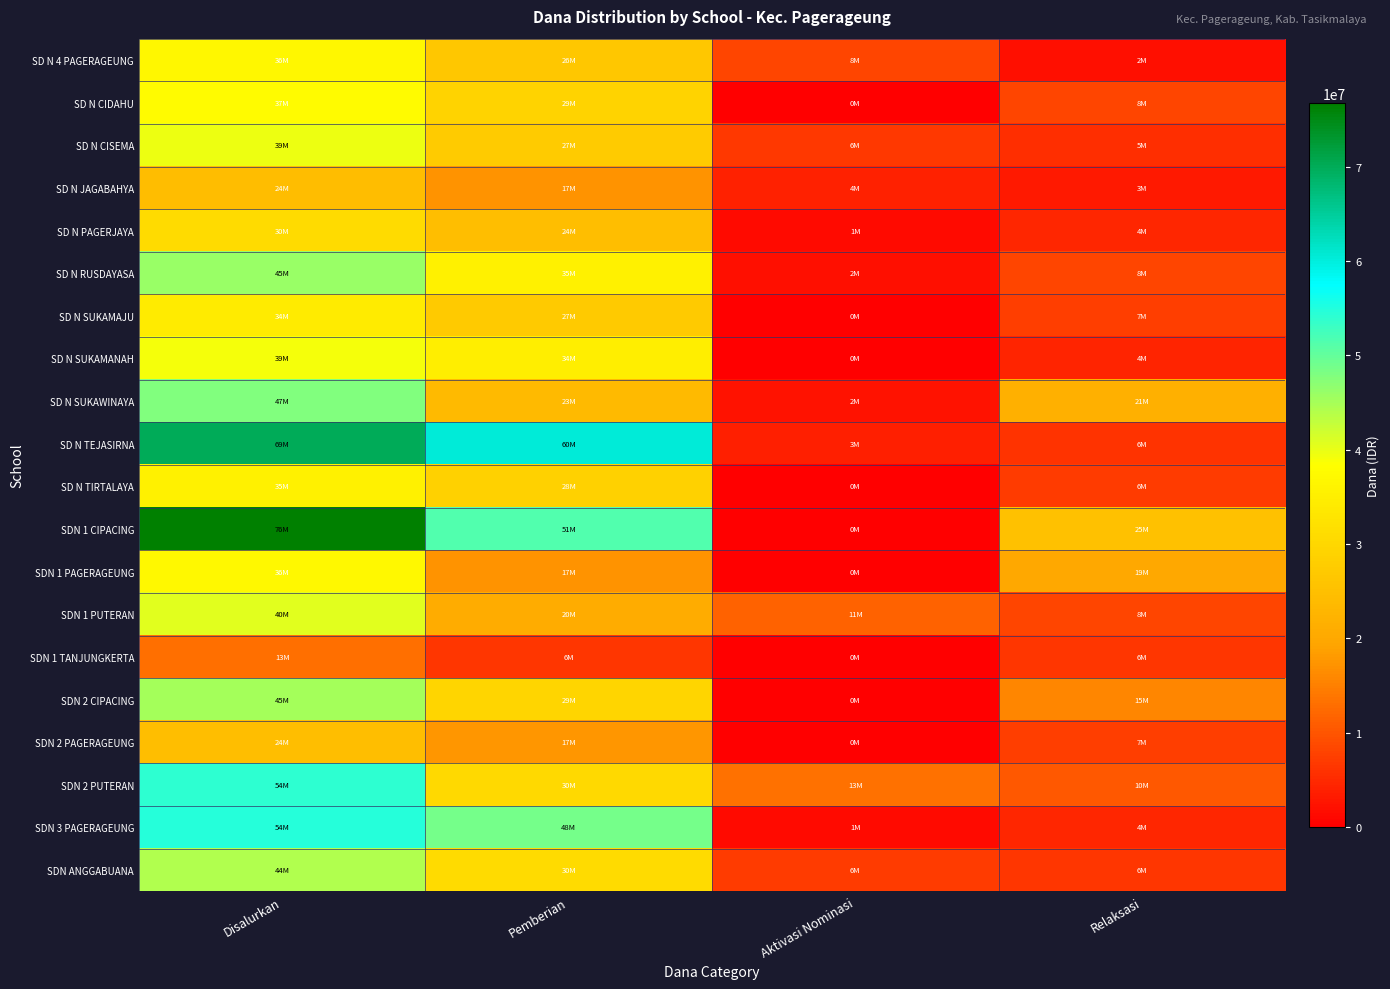

Reading left to right, extract all data points from this chart.

SD N 4 PAGERAGEUNG: Disalurkan=36675000	Pemberian=26550000	Aktivasi Nominasi=8100000	Relaksasi=2025000
SD N CIDAHU: Disalurkan=37575000	Pemberian=29250000	Aktivasi Nominasi=0	Relaksasi=8325000
SD N CISEMA: Disalurkan=39825000	Pemberian=27450000	Aktivasi Nominasi=6750000	Relaksasi=5625000
SD N JAGABAHYA: Disalurkan=24525000	Pemberian=17325000	Aktivasi Nominasi=4050000	Relaksasi=3150000
SD N PAGERJAYA: Disalurkan=30825000	Pemberian=24750000	Aktivasi Nominasi=1350000	Relaksasi=4725000
SD N RUSDAYASA: Disalurkan=45900000	Pemberian=35550000	Aktivasi Nominasi=2025000	Relaksasi=8325000
SD N SUKAMAJU: Disalurkan=34425000	Pemberian=27000000	Aktivasi Nominasi=0	Relaksasi=7425000
SD N SUKAMANAH: Disalurkan=39150000	Pemberian=34875000	Aktivasi Nominasi=0	Relaksasi=4275000
SD N SUKAWINAYA: Disalurkan=47925000	Pemberian=23850000	Aktivasi Nominasi=2250000	Relaksasi=21825000
SD N TEJASIRNA: Disalurkan=69975000	Pemberian=60300000	Aktivasi Nominasi=3600000	Relaksasi=6075000
SD N TIRTALAYA: Disalurkan=35550000	Pemberian=28575000	Aktivasi Nominasi=0	Relaksasi=6975000
SDN 1 CIPACING: Disalurkan=76725000	Pemberian=51525000	Aktivasi Nominasi=0	Relaksasi=25200000
SDN 1 PAGERAGEUNG: Disalurkan=36900000	Pemberian=17100000	Aktivasi Nominasi=0	Relaksasi=19800000
SDN 1 PUTERAN: Disalurkan=40500000	Pemberian=20925000	Aktivasi Nominasi=11475000	Relaksasi=8100000
SDN 1 TANJUNGKERTA: Disalurkan=13050000	Pemberian=6525000	Aktivasi Nominasi=0	Relaksasi=6525000
SDN 2 CIPACING: Disalurkan=45225000	Pemberian=29475000	Aktivasi Nominasi=0	Relaksasi=15750000
SDN 2 PAGERAGEUNG: Disalurkan=24750000	Pemberian=17550000	Aktivasi Nominasi=0	Relaksasi=7200000
SDN 2 PUTERAN: Disalurkan=54000000	Pemberian=30375000	Aktivasi Nominasi=13275000	Relaksasi=10350000
SDN 3 PAGERAGEUNG: Disalurkan=54675000	Pemberian=48600000	Aktivasi Nominasi=1350000	Relaksasi=4725000
SDN ANGGABUANA: Disalurkan=44325000	Pemberian=30825000	Aktivasi Nominasi=6975000	Relaksasi=6525000